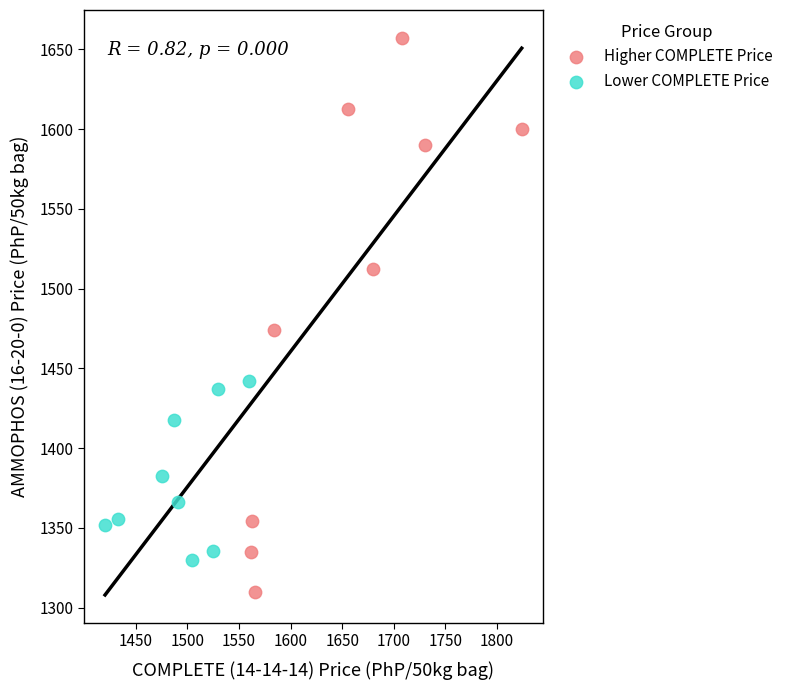

Which series has the widest spread of Y values?

Higher COMPLETE Price